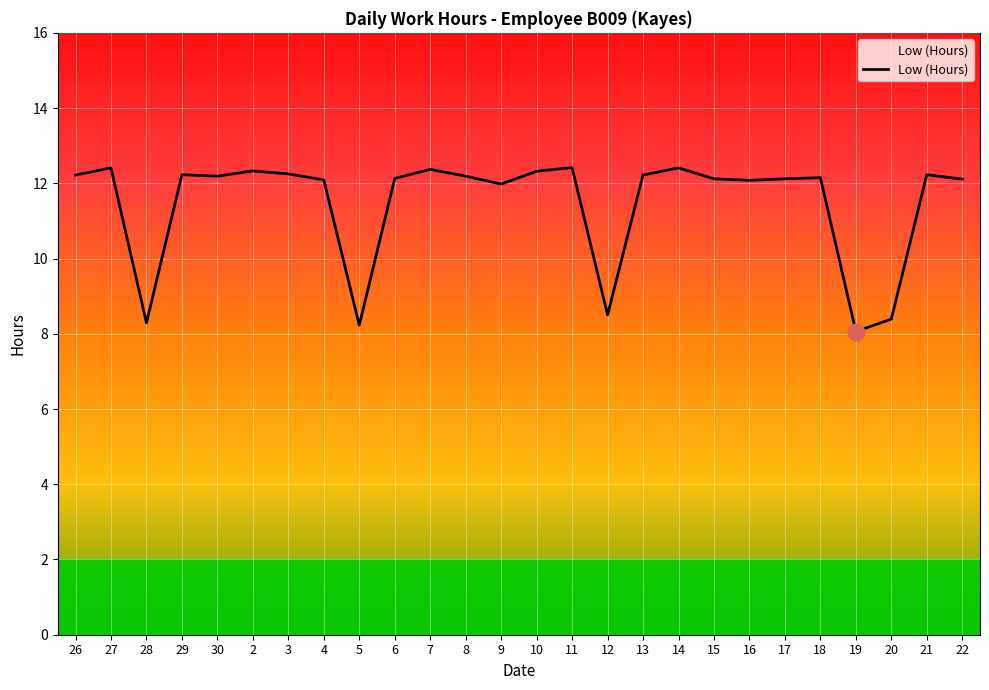

Is this an area chart (filled region under the line)?

No